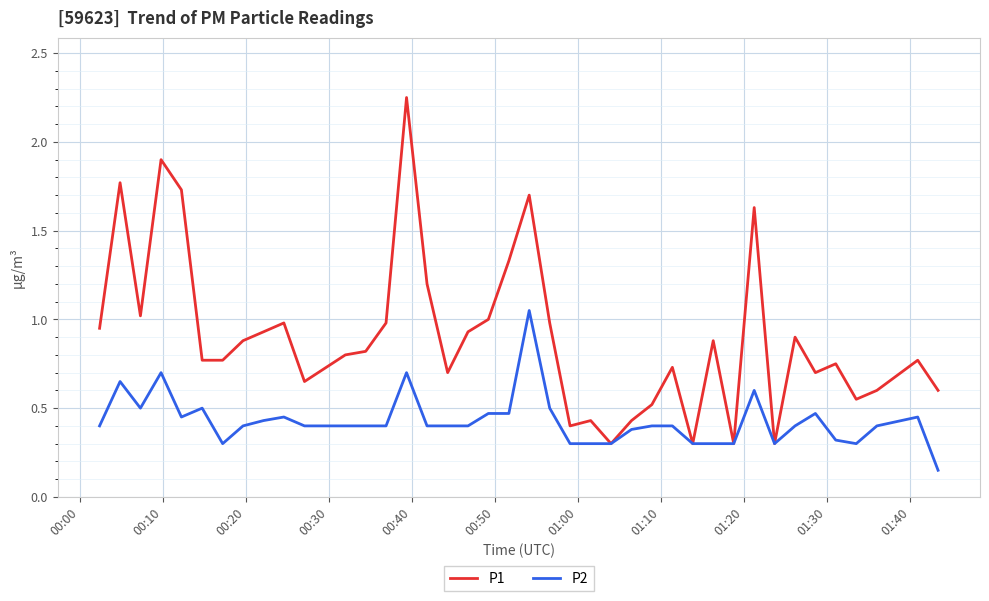

Which series has the largest total across all categories?

P1